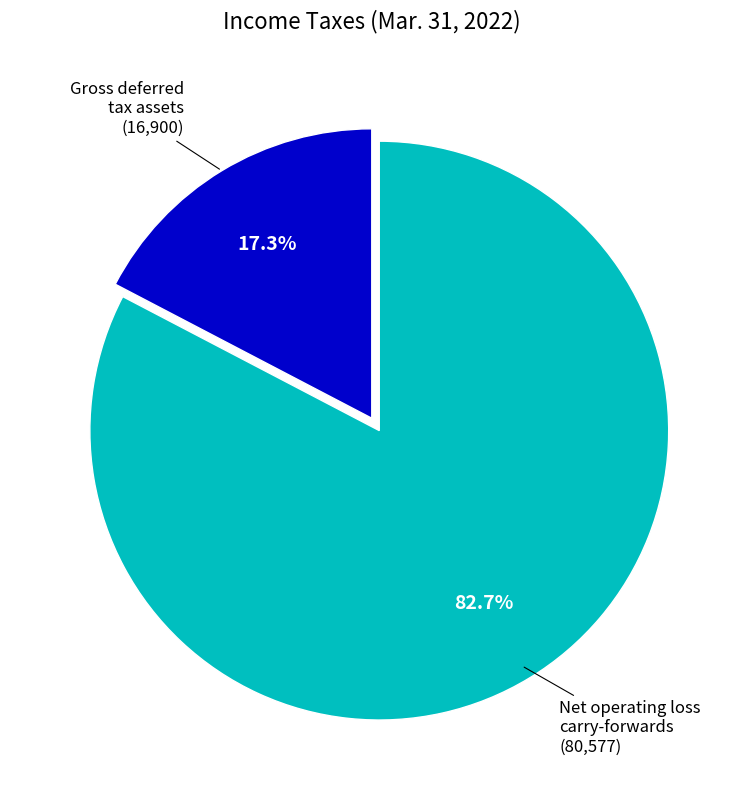

Does any single category account for the majority?

Yes